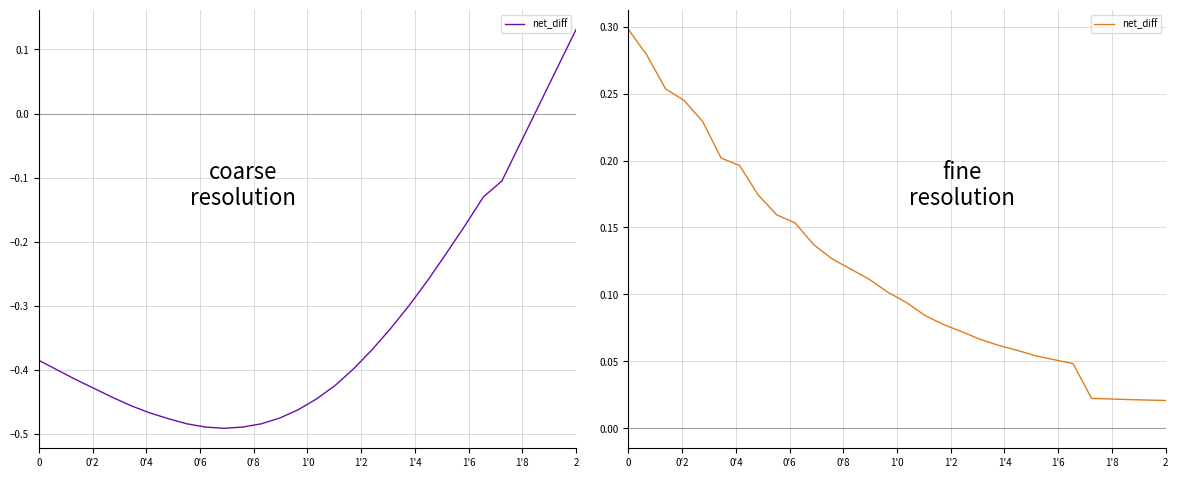

True or false: the data has more than 1 interior local peaks.

False